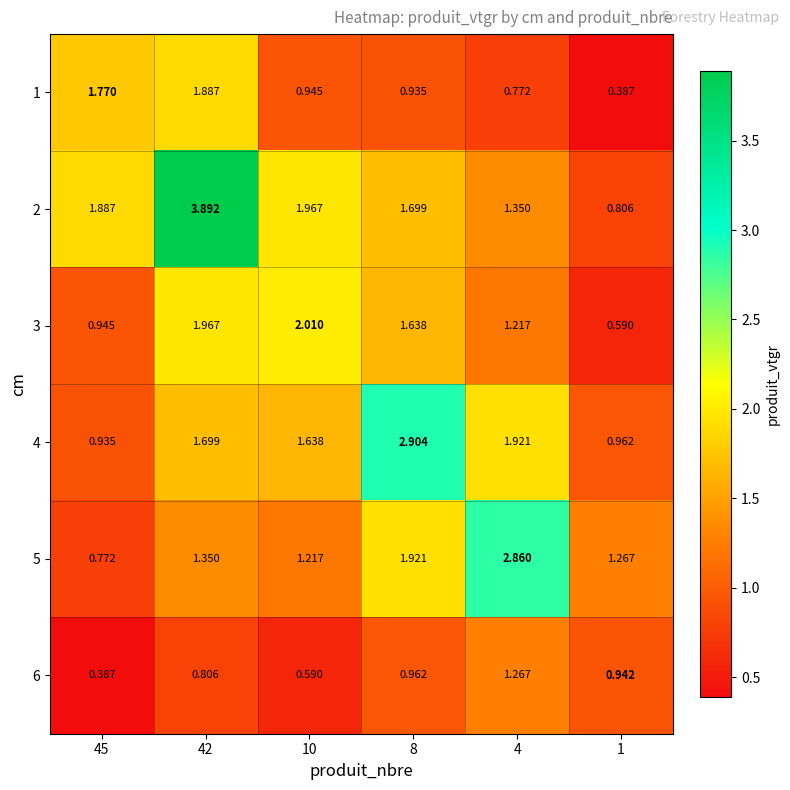

Is the value of 2 at 45 greater than the value of 6 at 4?

Yes